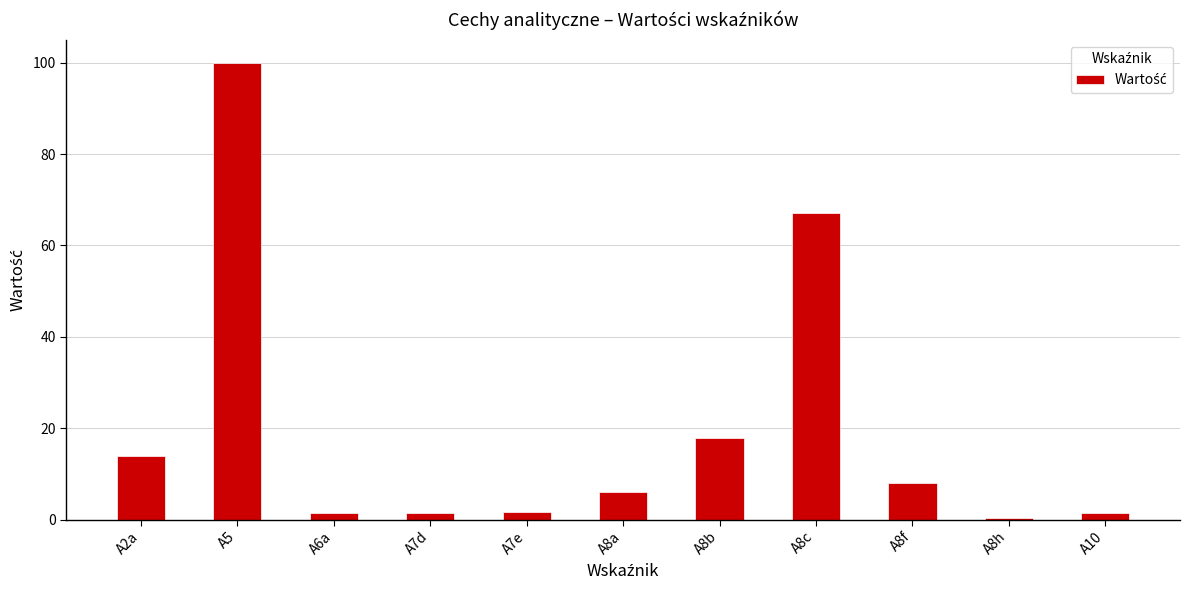

True or false: the data shows 19.6 at A8c.

False